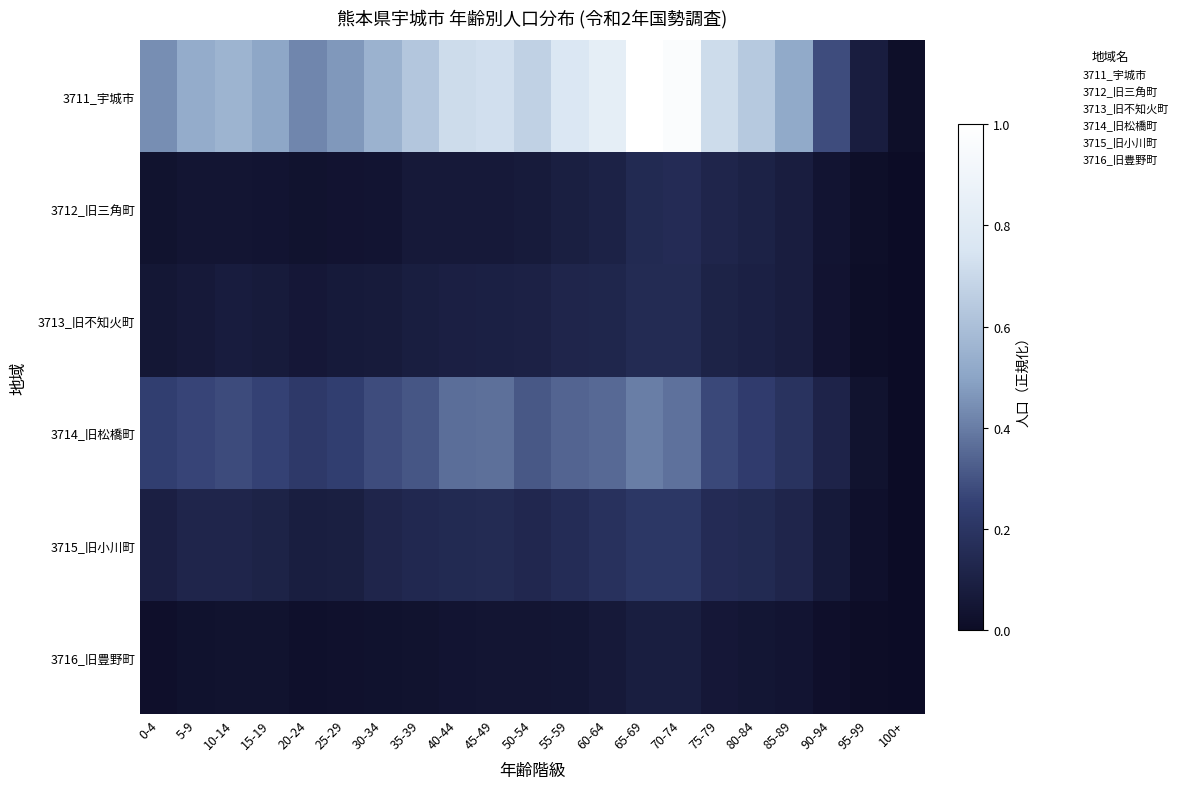

Which series has the largest range (max minus min)?

3711_宇城市